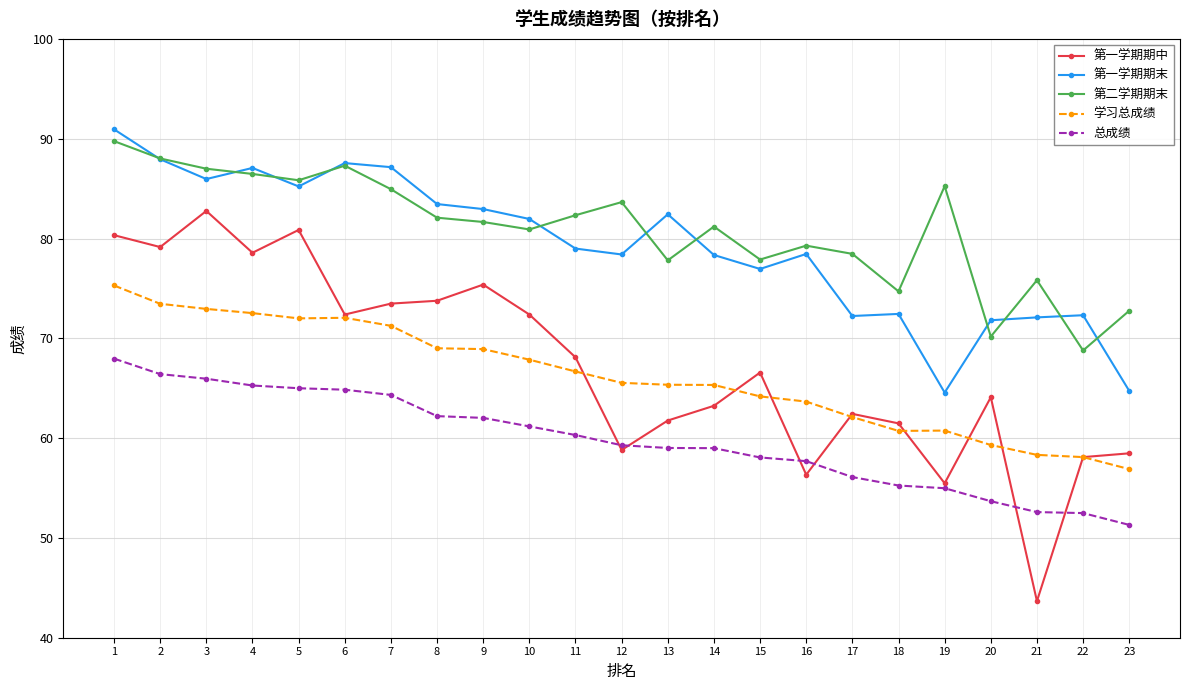

True or false: 第一学期期末 and 学习总成绩 cross at least once.

False